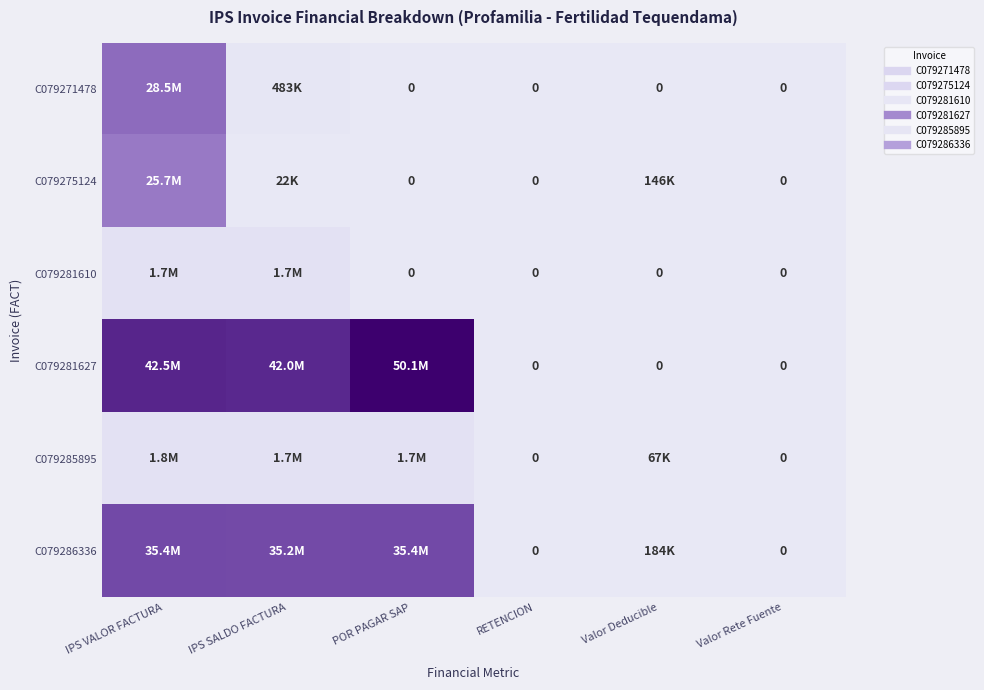

How many positive values does the C079271478 series have?

2